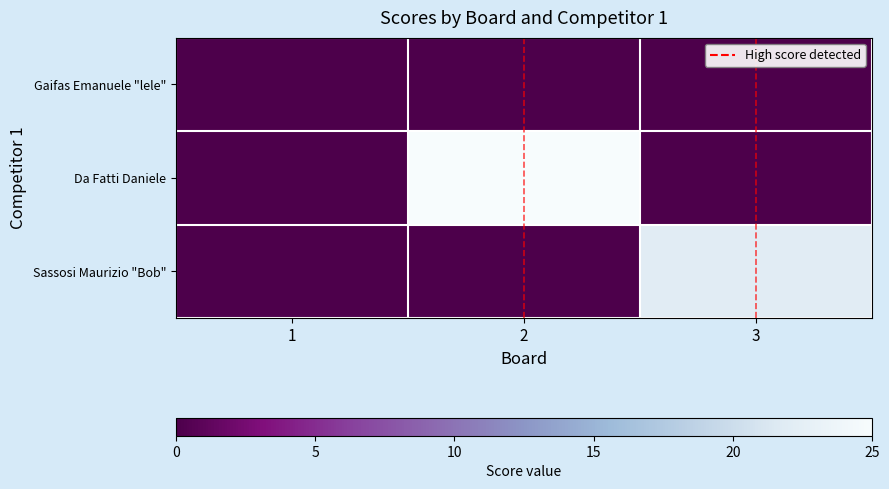

Reading left to right, what are all the values shown in this chart?

Gaifas Emanuele "lele": 1=0	2=0	3=0
Da Fatti Daniele: 1=0	2=25	3=0
Sassosi Maurizio "Bob": 1=0	2=0	3=22